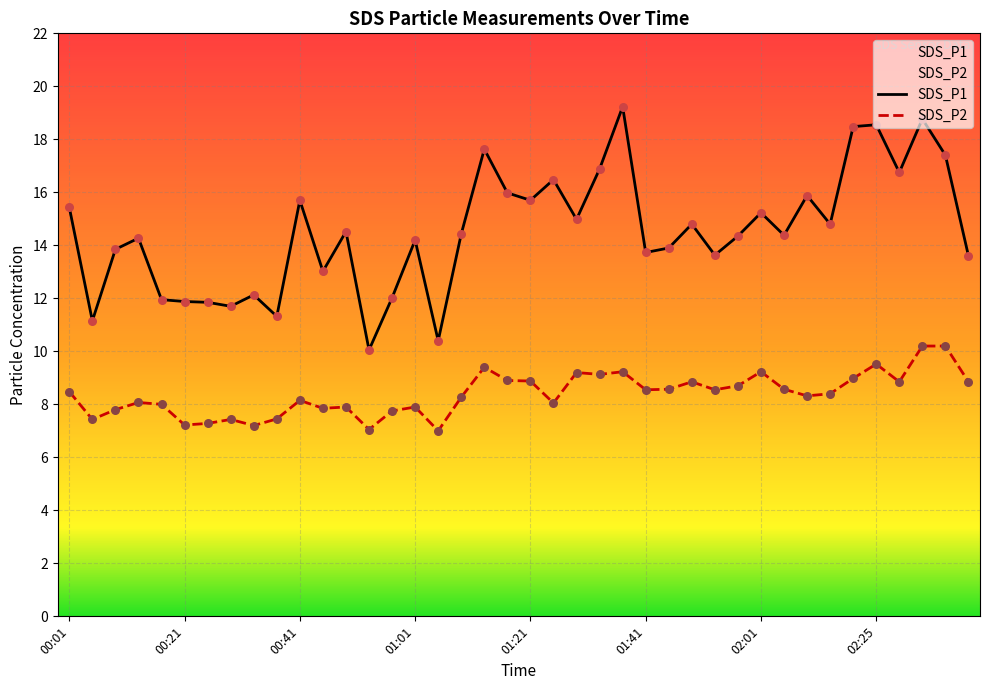

Which series has the largest Y range (max minus min)?

SDS_P1